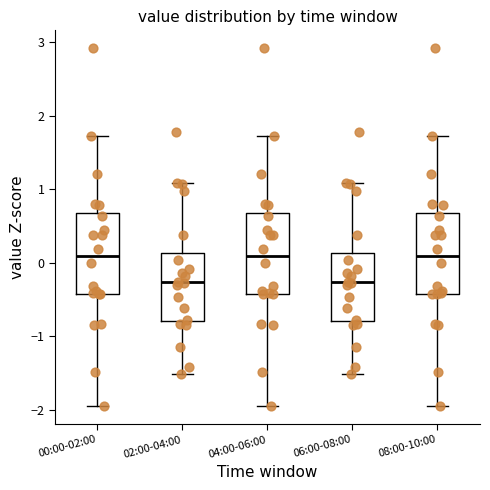

Where does the lower whisker of the box for 08:00-10:00 end on the y-axis? The values are not printed on the chart, so give them approximately, as read against the axis.

-2.0